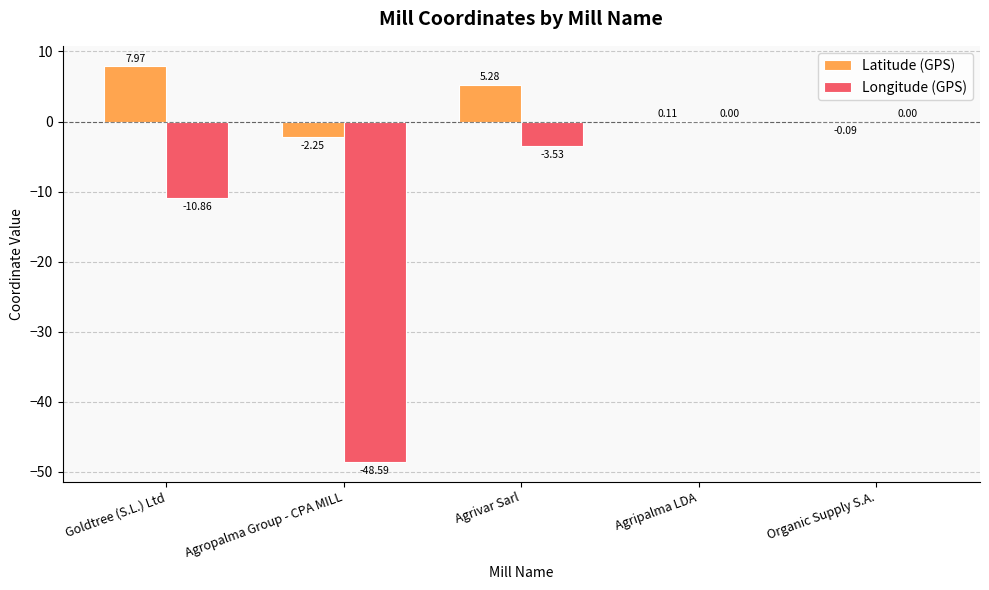

Between Goldtree (S.L.) Ltd and Agrivar Sarl, which series saw the biggest shift?

Longitude (GPS)